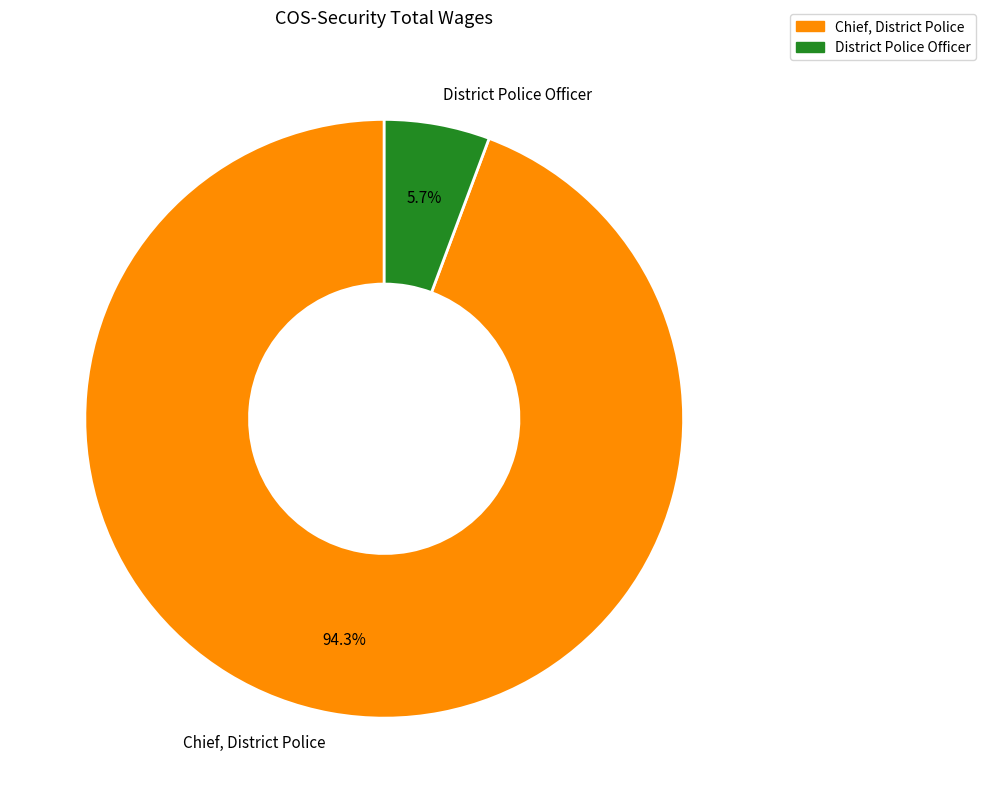

How many slices are in this pie chart?

2